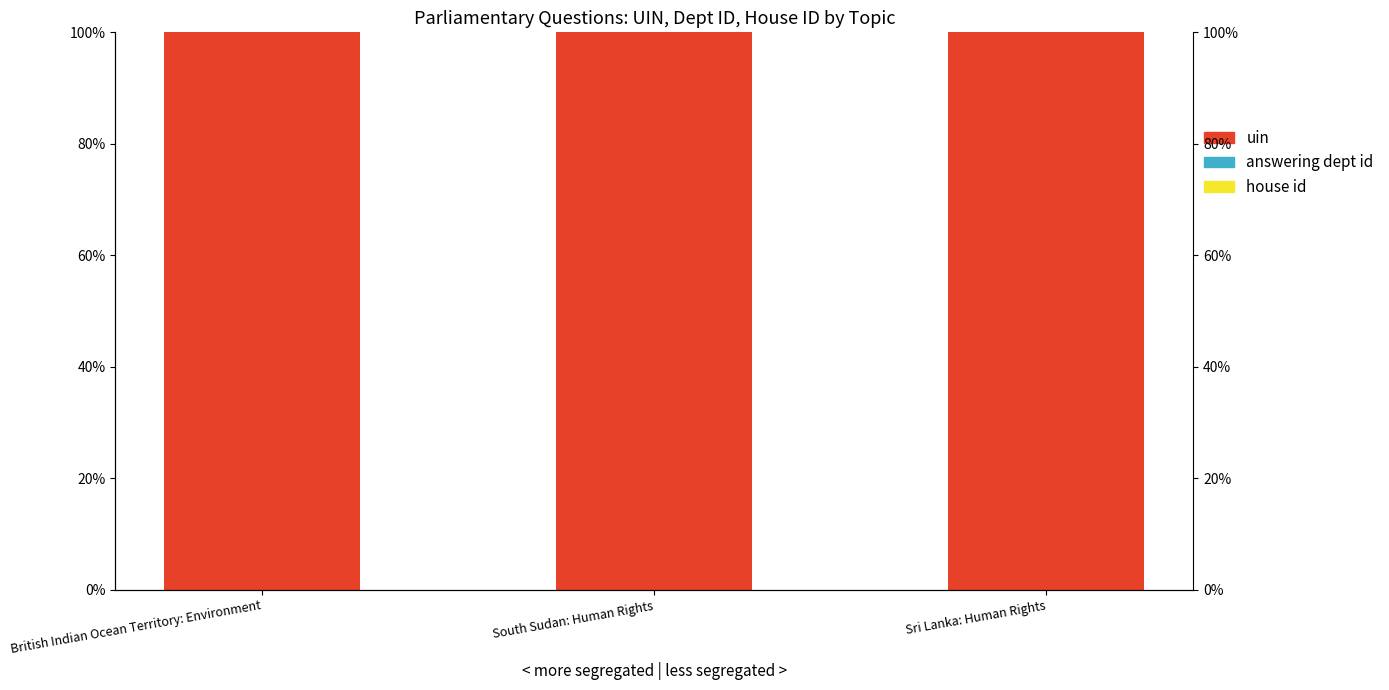

Is the value of house id at South Sudan: Human Rights greater than the value of answering dept id at British Indian Ocean Territory: Environment?

No